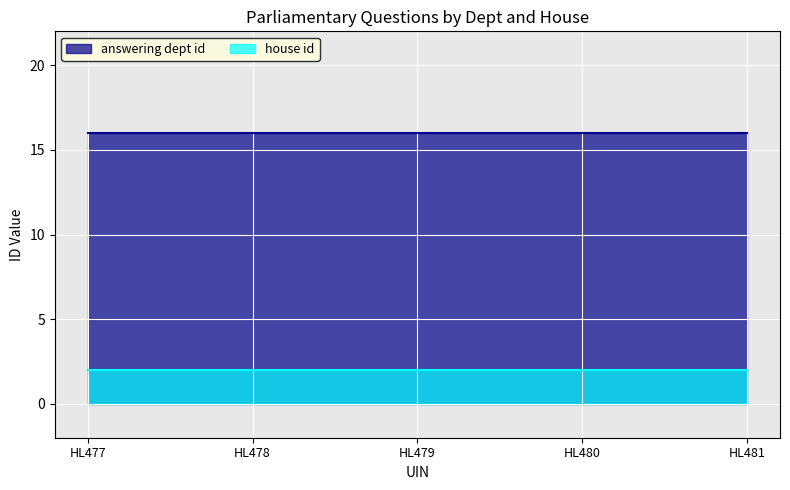

Which series has the largest total across all categories?

answering dept id